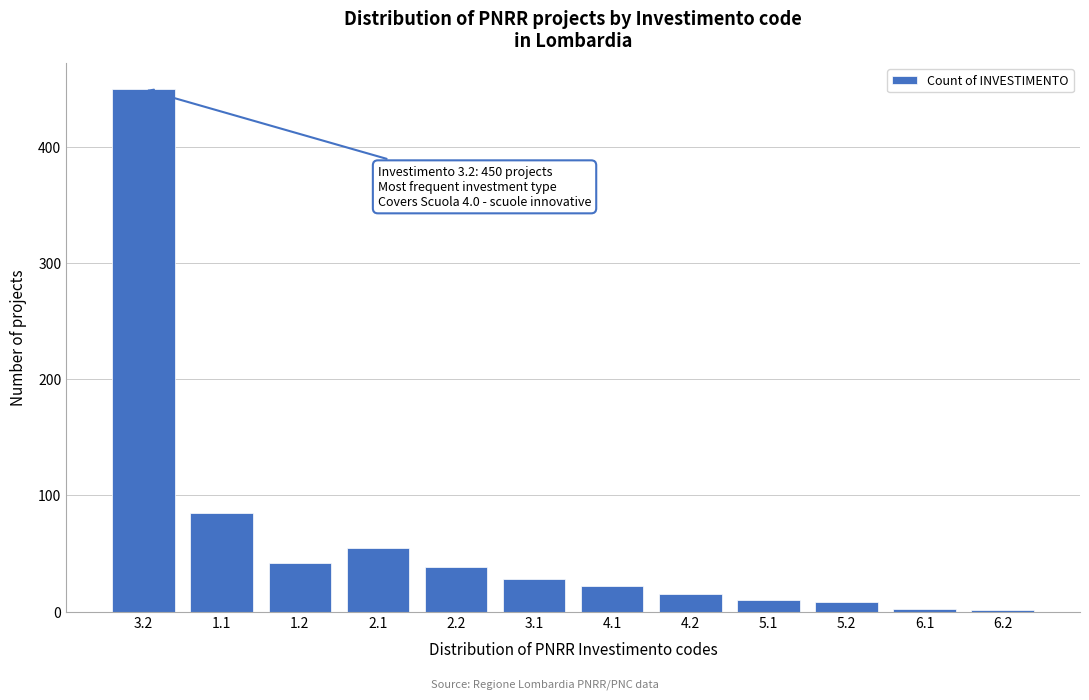

Approximately how many times larger is the value at 4.1 compared to 1.2?

0.5